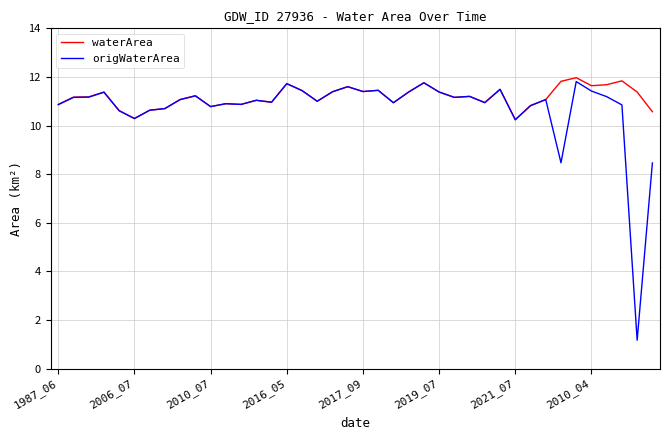

Which series has the largest range (max minus min)?

origWaterArea